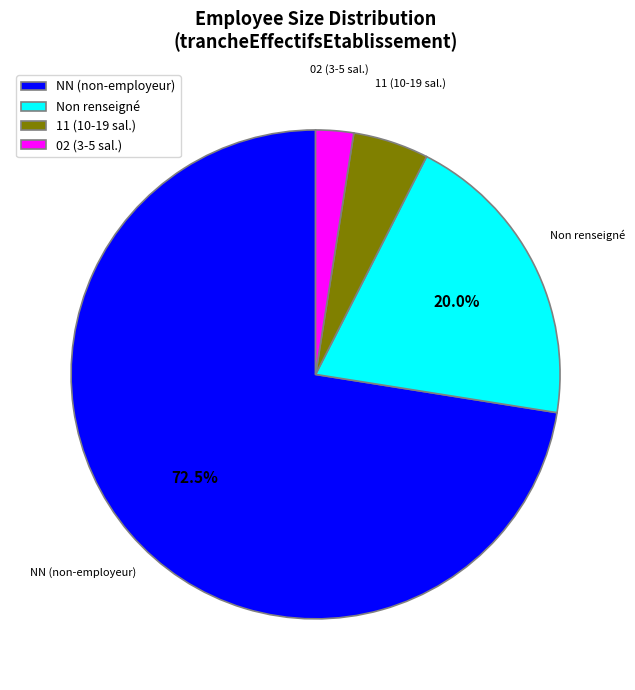

Which slice is the smallest?

02 (3-5 sal.)